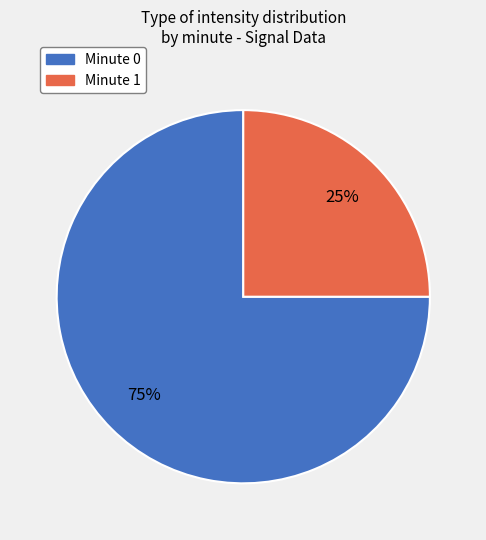

Is there any slice that represents more than half of the pie?

Yes